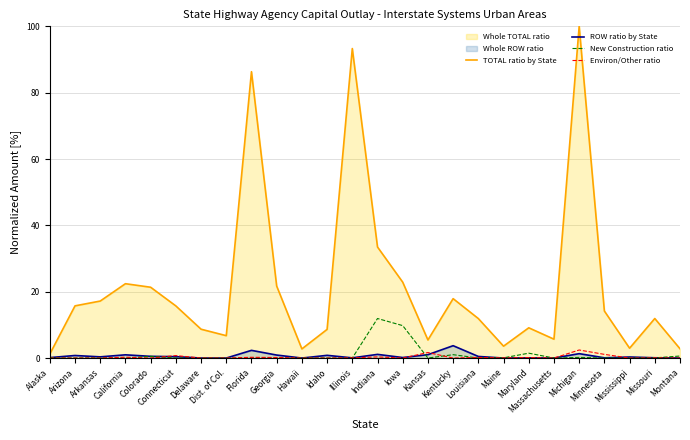

What is the sum of all Environ/Other ratio values?

7.4